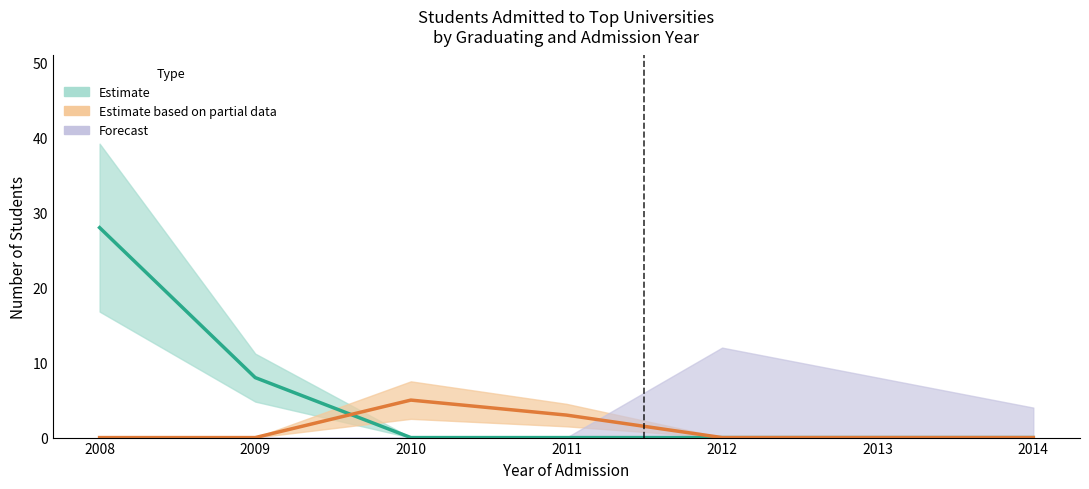

How many data points does each series have?

7